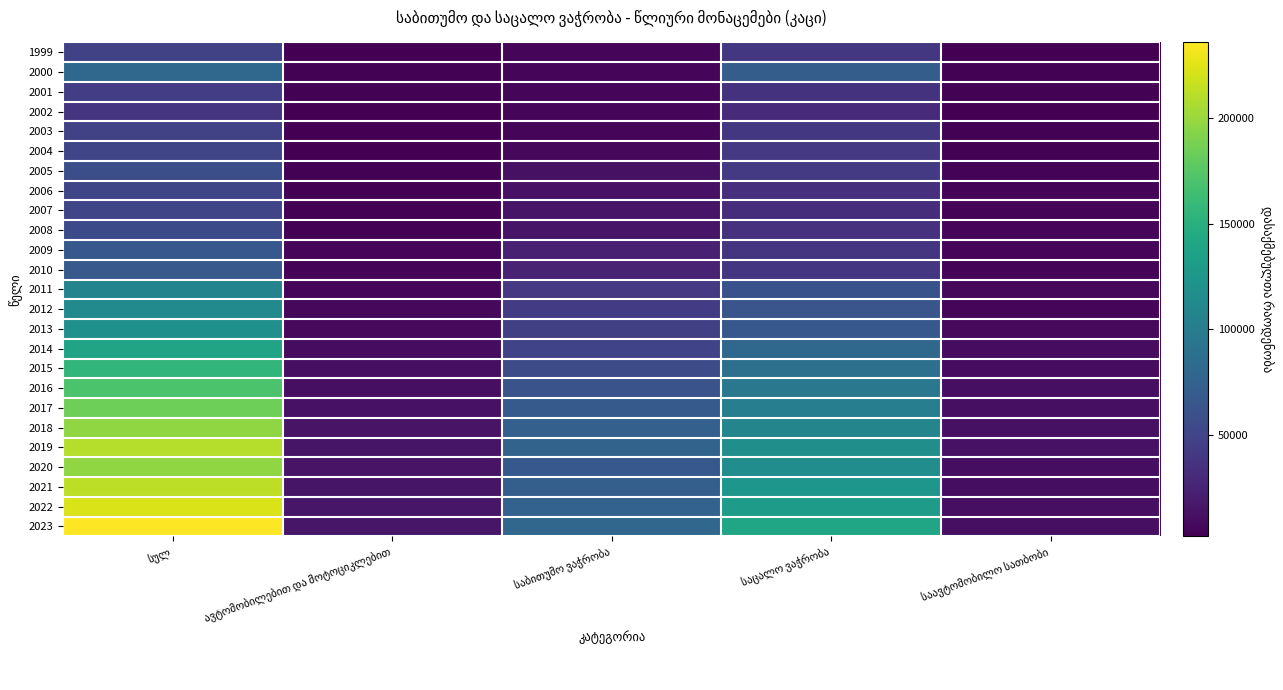

Count the number of data series in this chart.

25